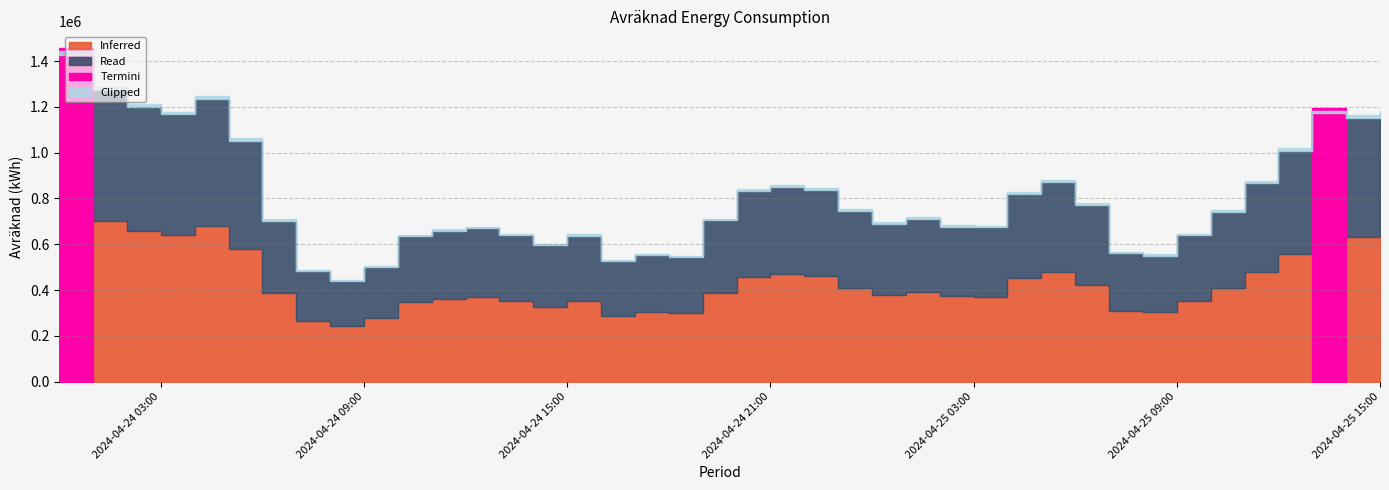

Which category has the lowest value across all series?

2024-04-24 08:00